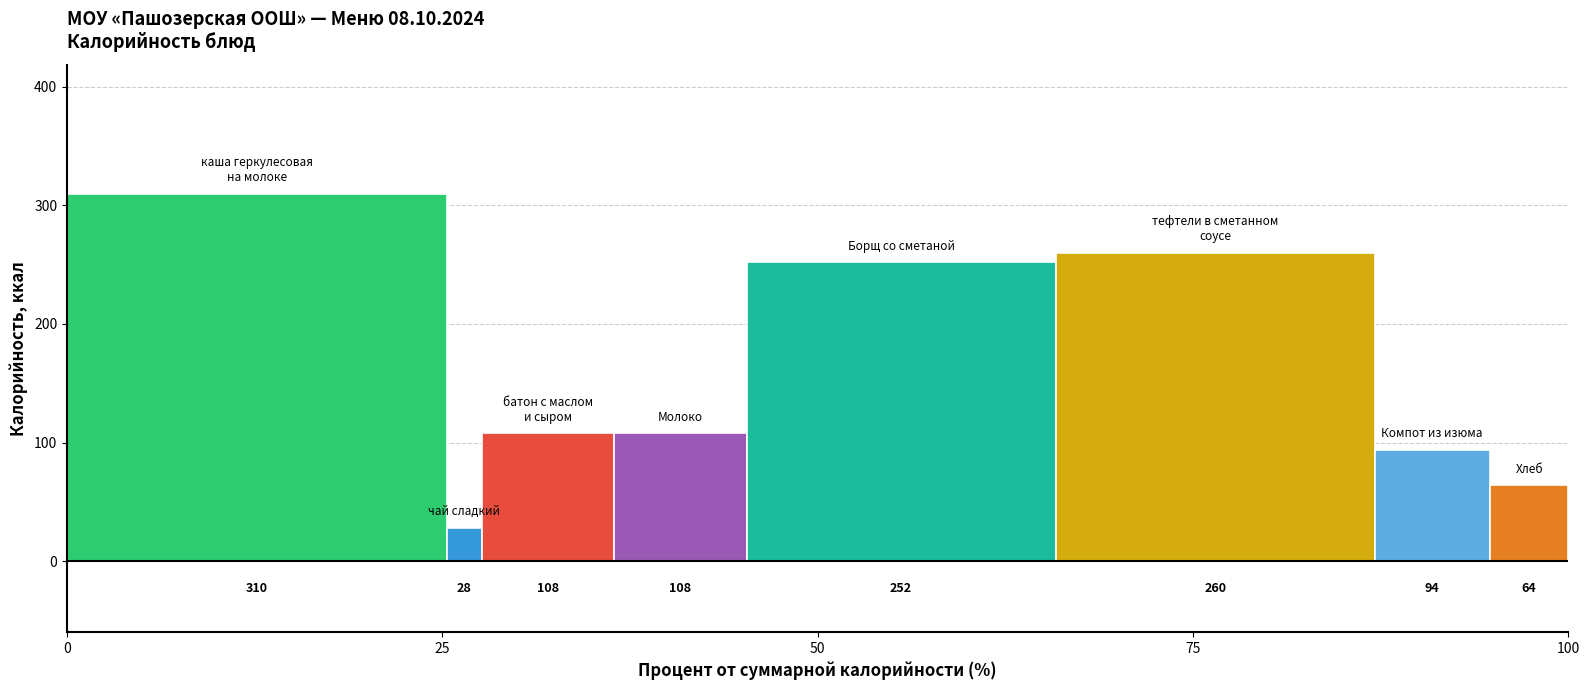

What is the spread (max minus min) of values at 50?

282